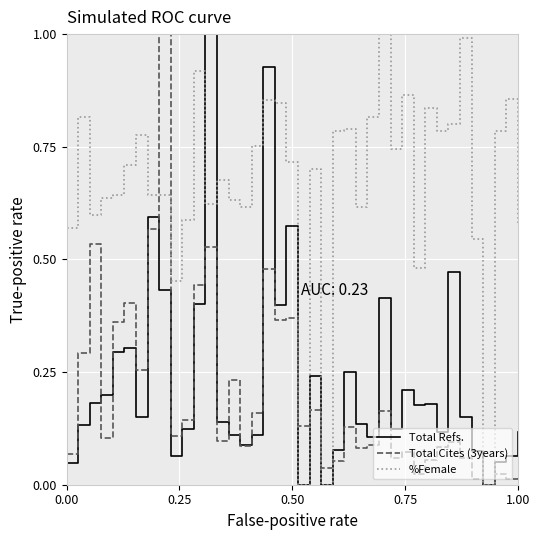

Which series has the largest total across all categories?

%Female